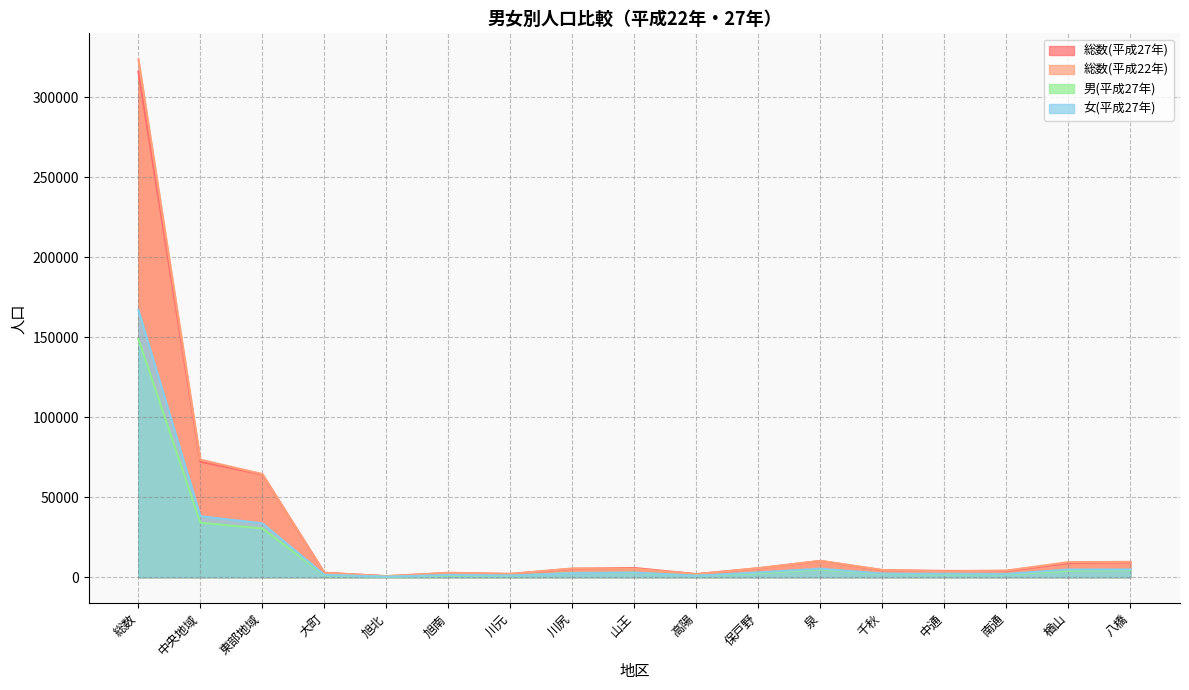

Between 保戸野 and 千秋, which is larger?

保戸野